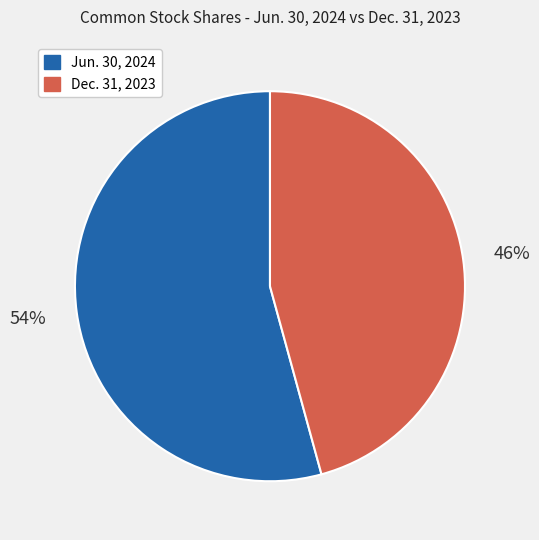

True or false: Jun. 30, 2024 accounts for 54% of the total.

True